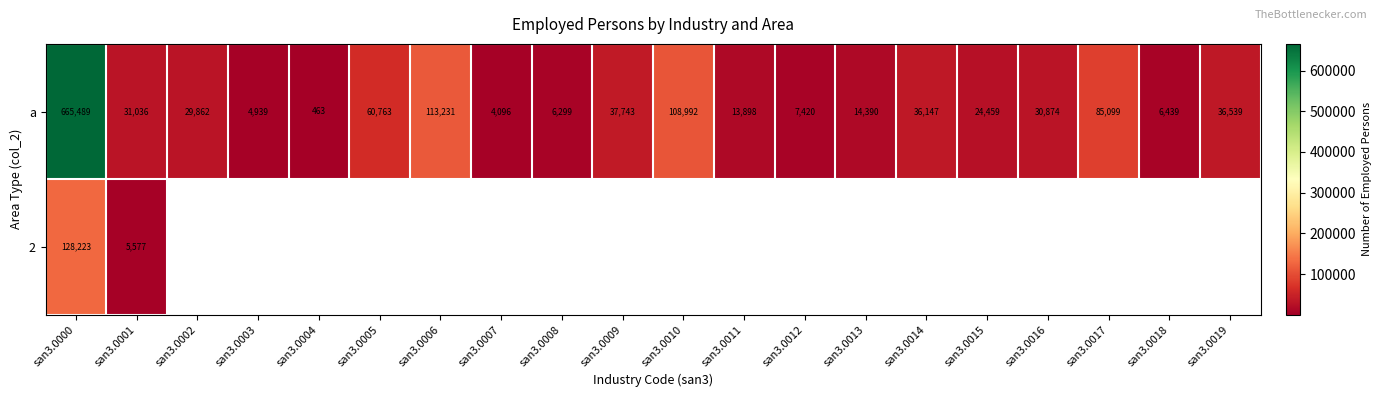

List the labels in order of a value, largest first.

san3.0000, san3.0006, san3.0010, san3.0017, san3.0005, san3.0009, san3.0019, san3.0014, san3.0001, san3.0016, san3.0002, san3.0015, san3.0013, san3.0011, san3.0012, san3.0018, san3.0008, san3.0003, san3.0007, san3.0004